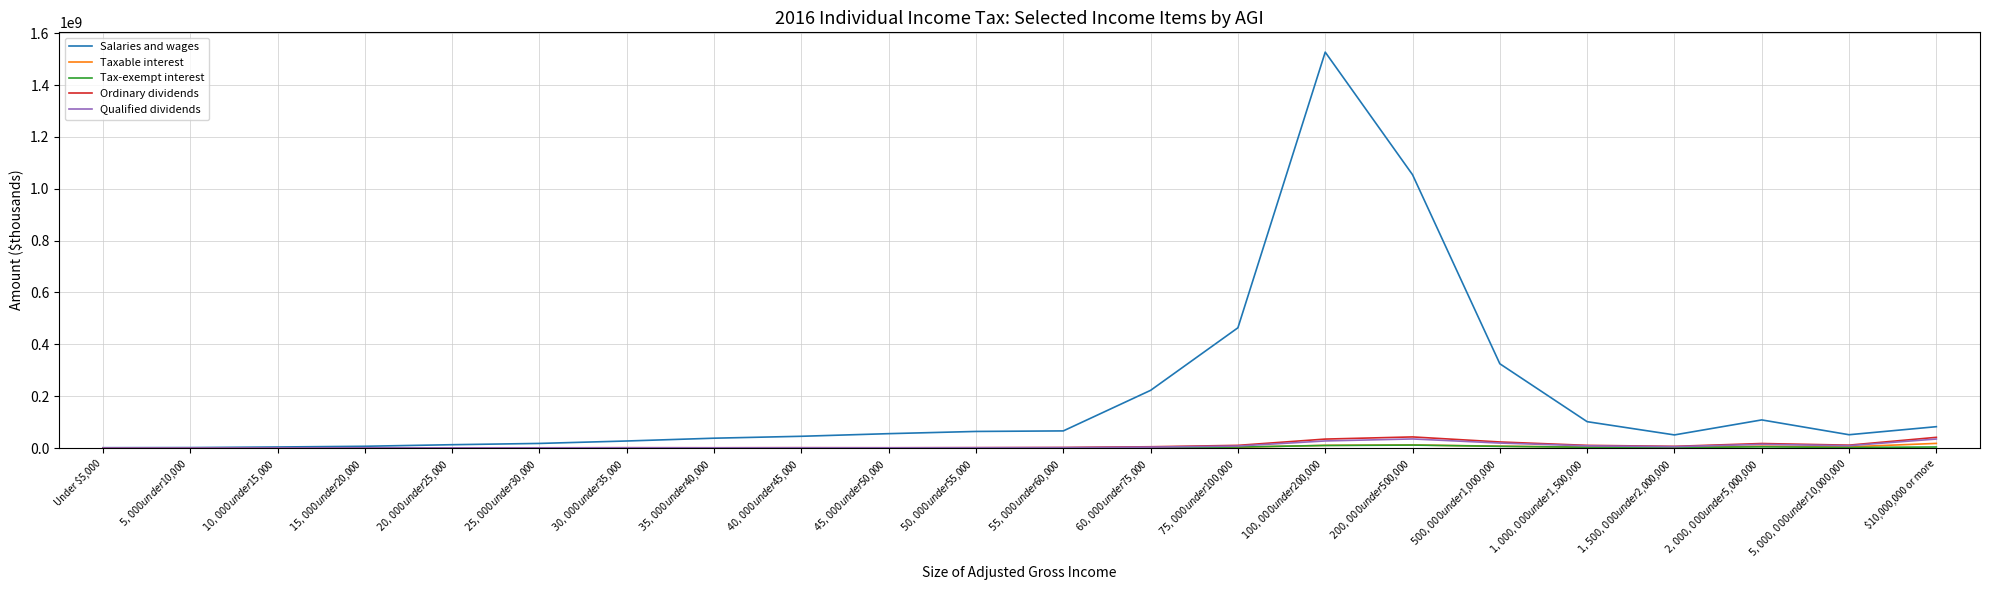

What position from the right is $1,000,000 under $1,500,000?

5